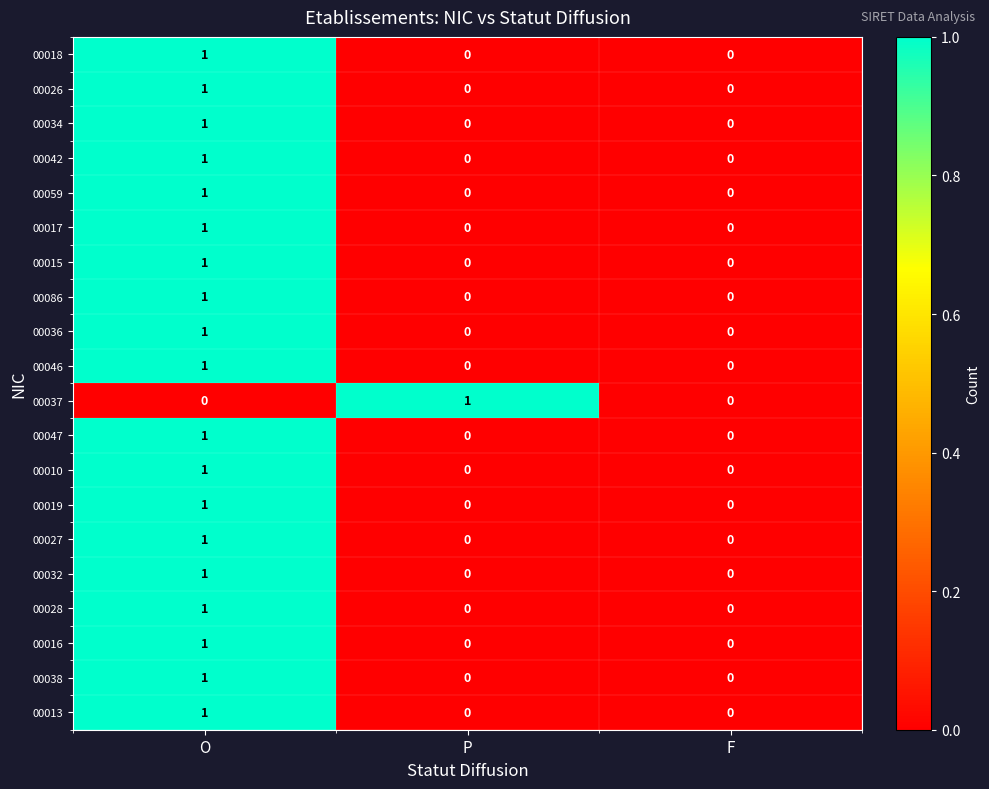

Is the value of 00015 at F greater than the value of 00047 at O?

No